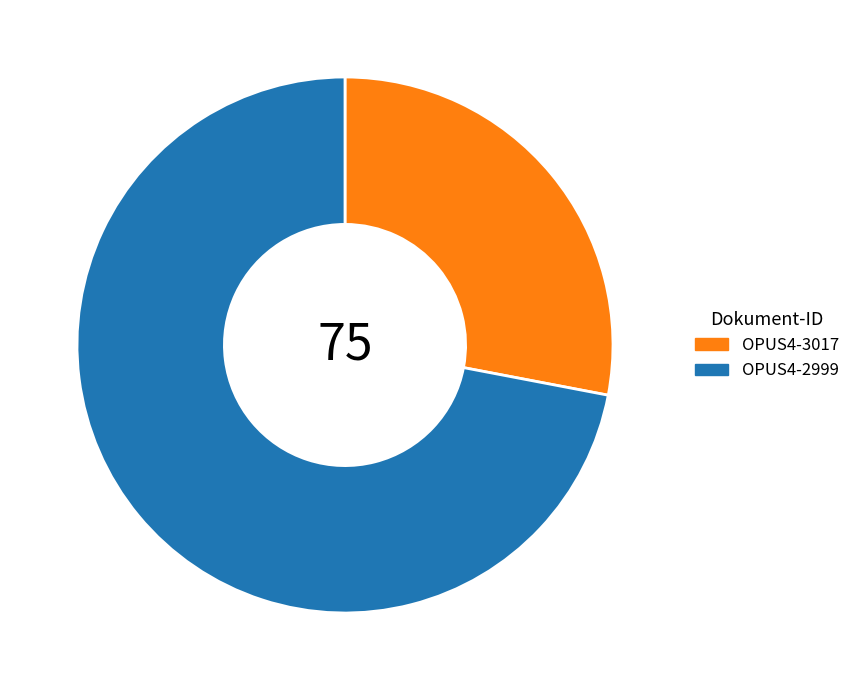

Is it true that OPUS4-3017 is 28% of the pie?

True